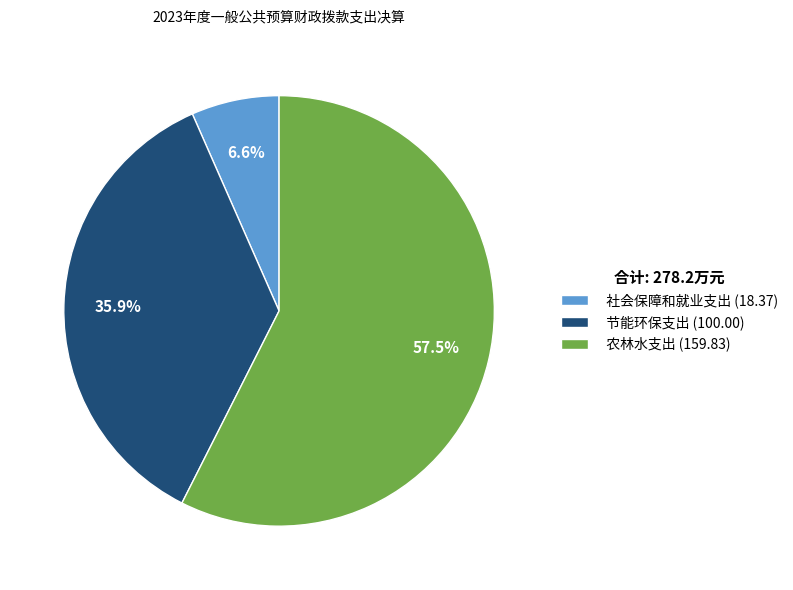

To the nearest percent, what is the average slice percentage?

33%